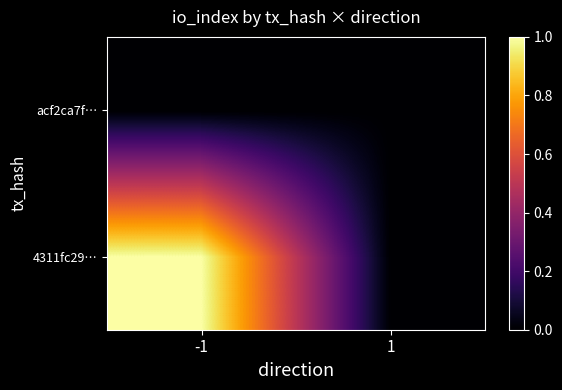

At 1, list the series in order from smallest to largest.

4311fc29…, acf2ca7f…